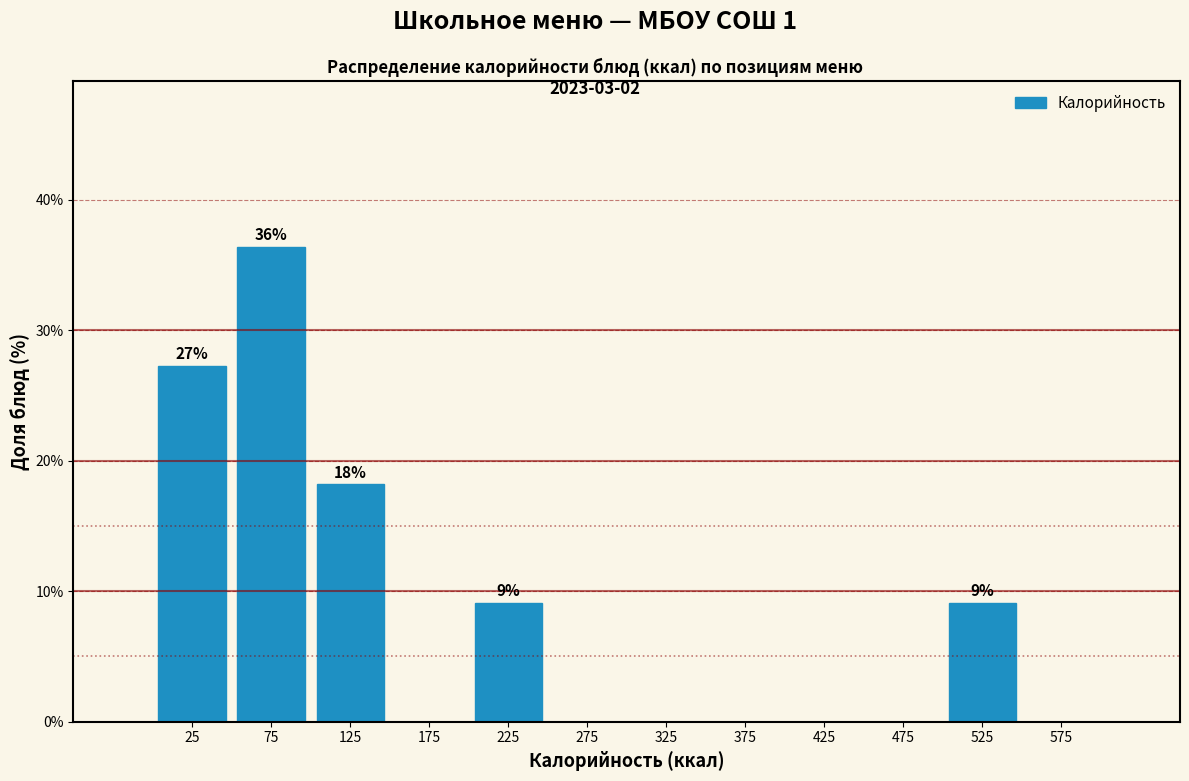

Over which range of the x-axis is the bar tallest?

50 to 100